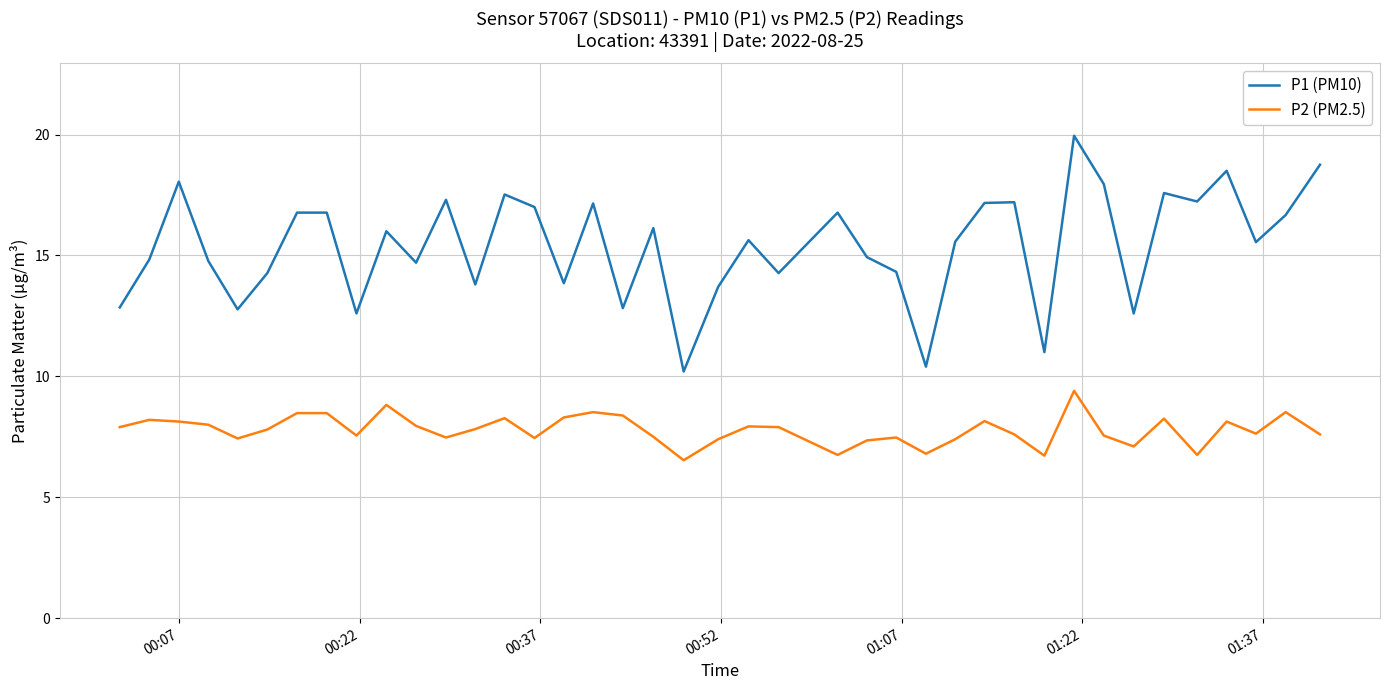

Which series has the largest total across all categories?

P1 (PM10)